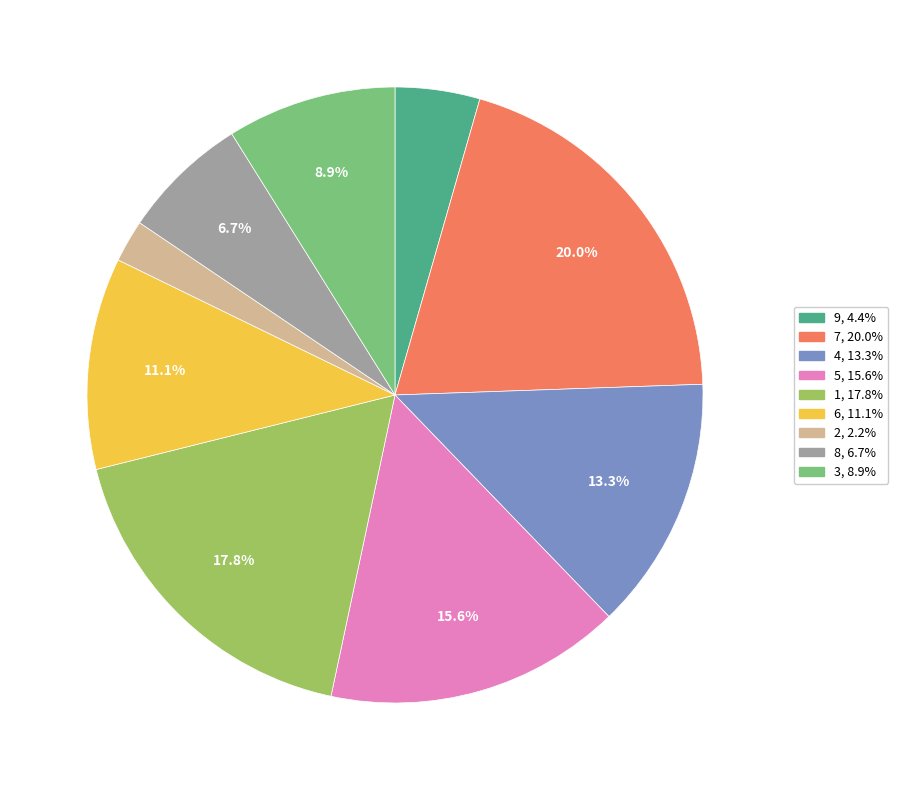

Is it true that 1 is 18% of the pie?

True